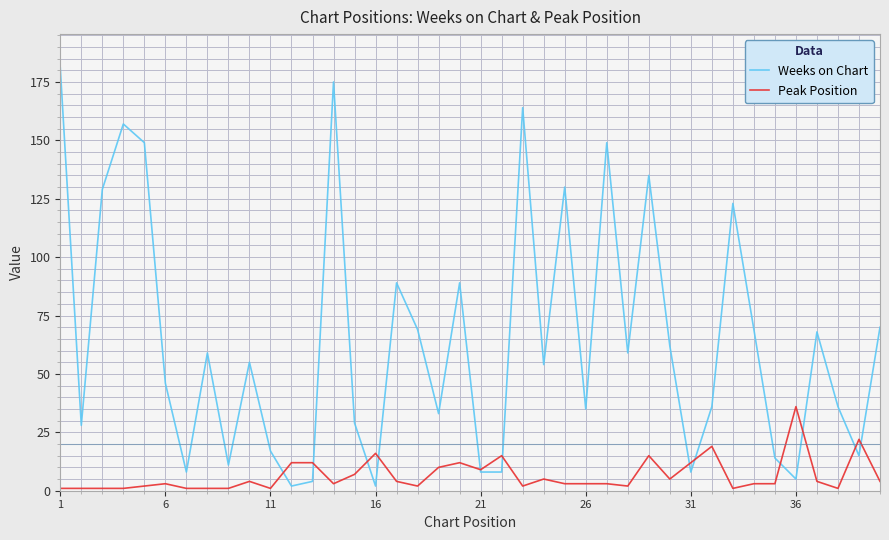

Which series has the largest total across all categories?

Weeks on Chart